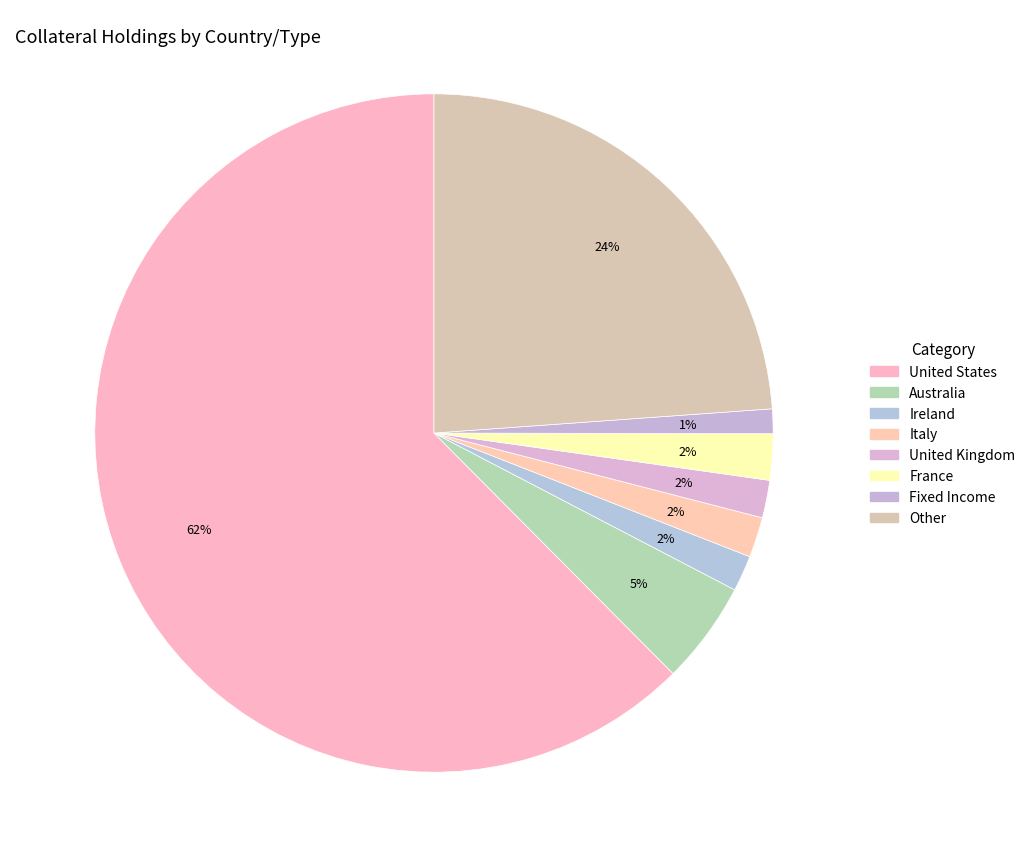

What percentage is NOT represented by Fixed Income?

98.8%